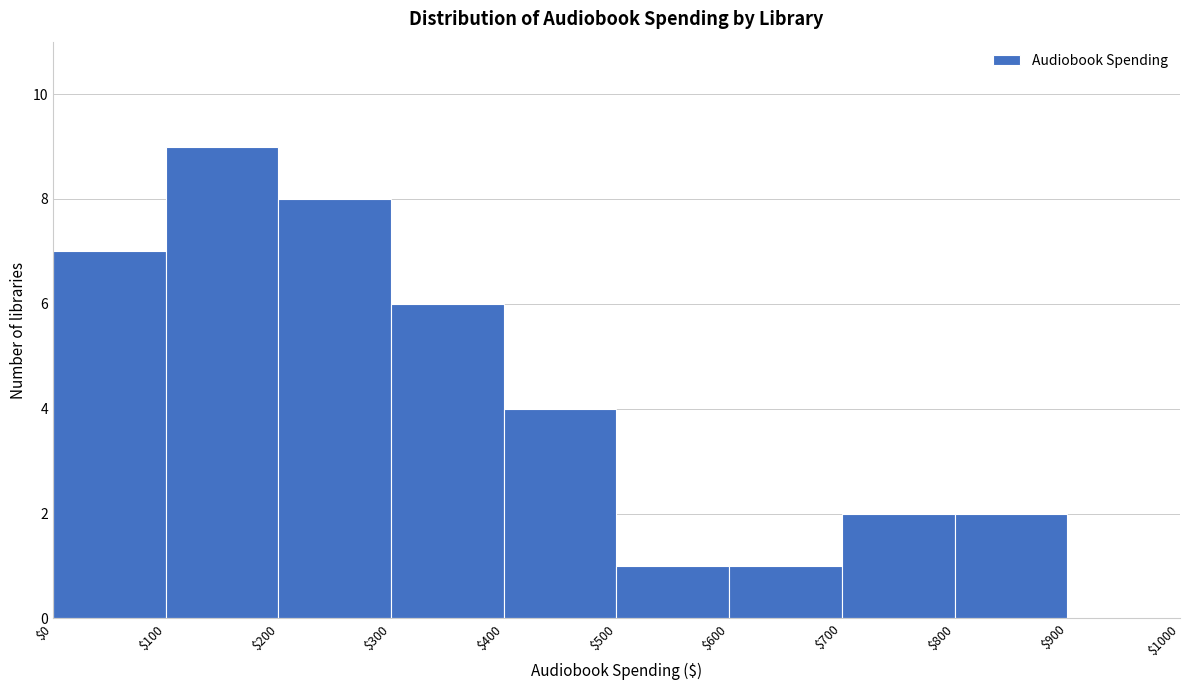

What is the height of the bar covering $700 to $800 on the x-axis? The values are not printed on the chart, so give them approximately, as read against the axis.

2